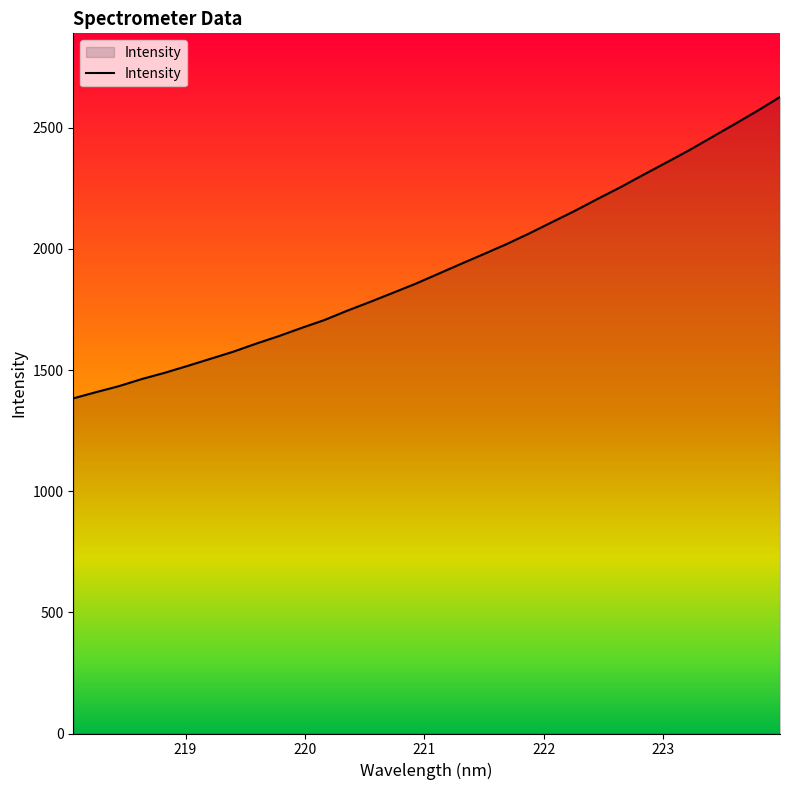

What is the difference between the maximum and minimum values?

1243.9